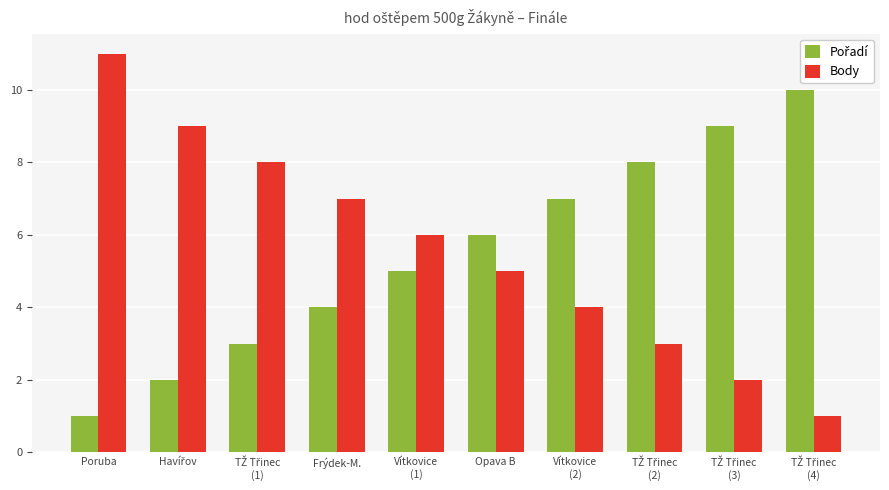

At which category is the sum across all series the highest?

Poruba